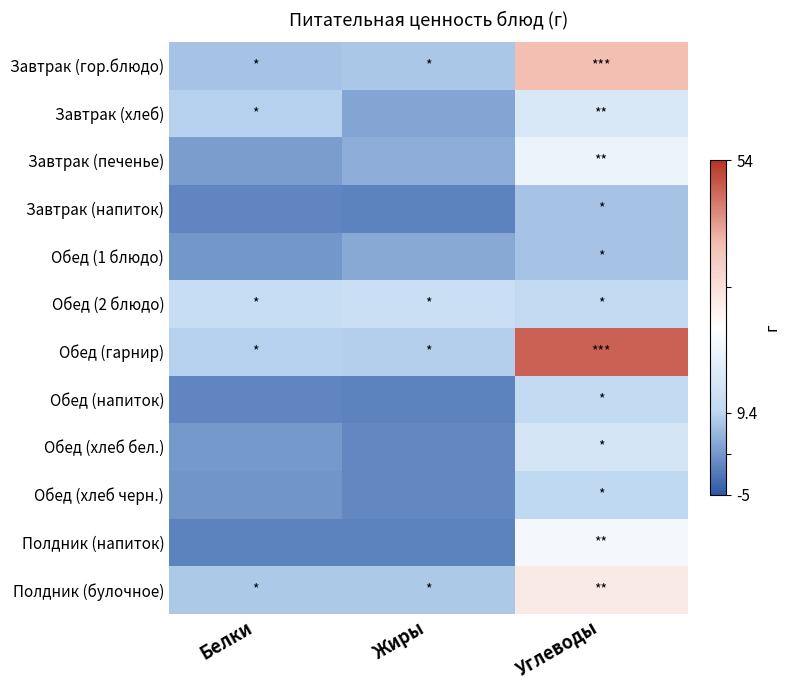

Which series has the largest total across all categories?

Обед (гарнир)